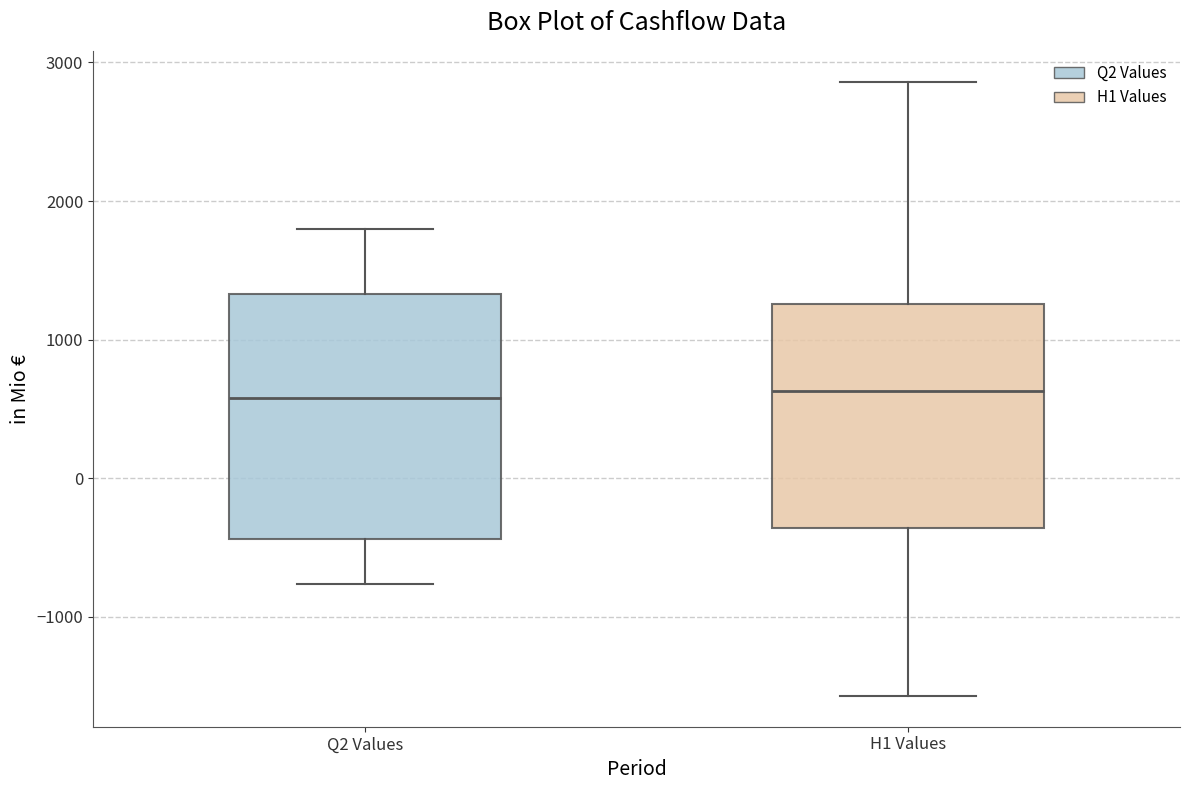

Reading left to right, transcribe this box plot: for each box, give where its median line is, the range the box spans, and where its two whiskers end, as read against the y-axis. The values are not printed on the chart, so give them approximately, as read against the axis.

Q2 Values: median 600, box -400 to 1300, whiskers -800 to 1800
H1 Values: median 600, box -400 to 1300, whiskers -1600 to 2900